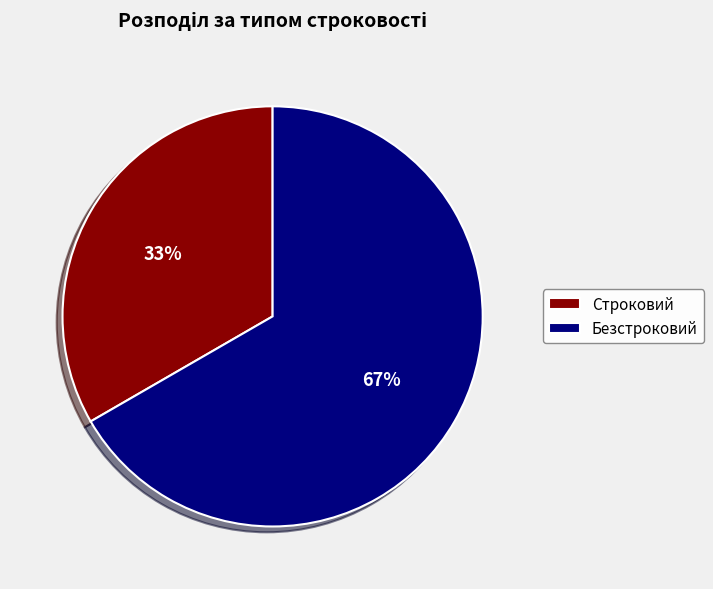

To the nearest percent, what is the combined percentage of Безстроковий and Строковий?

100%